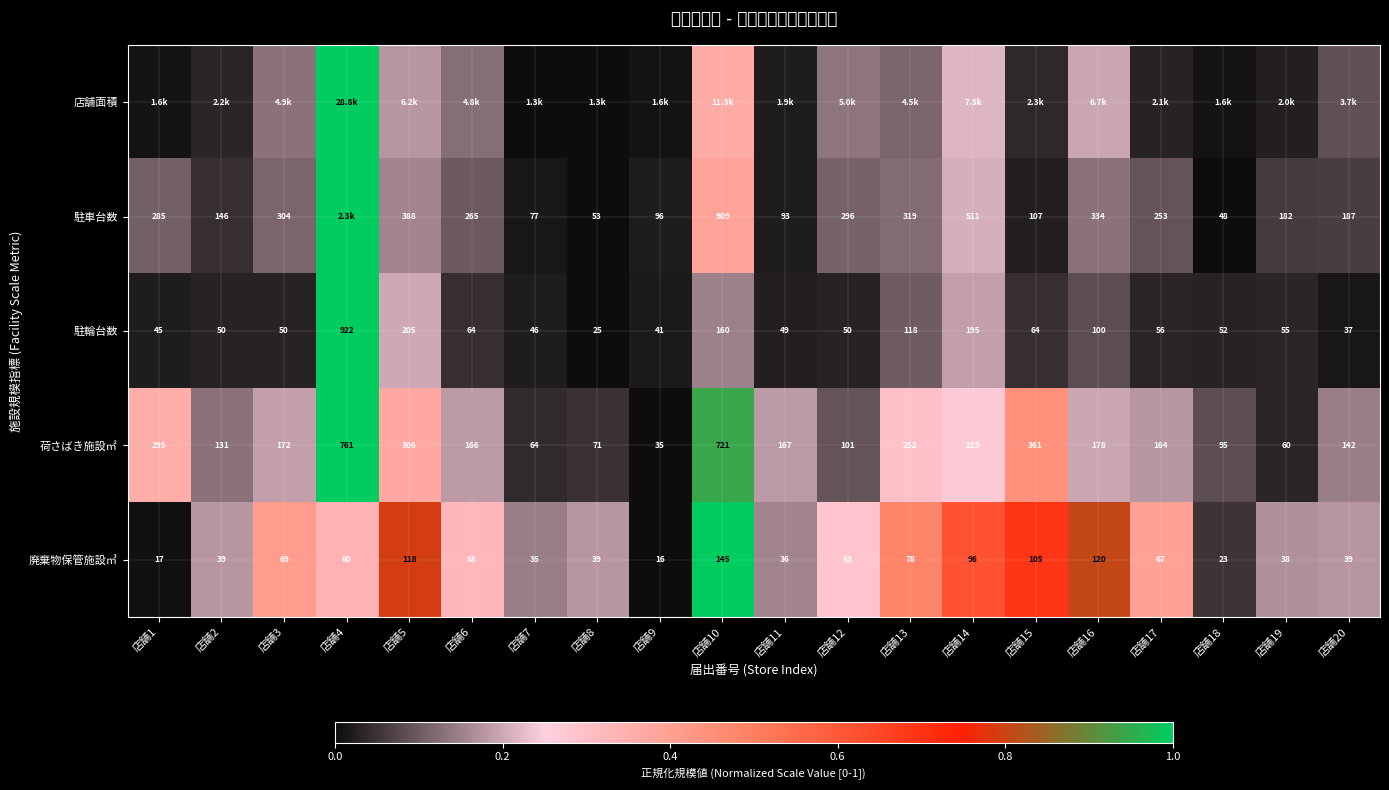

Which category has the lowest value in the 駐輪台数 series?

店舗8